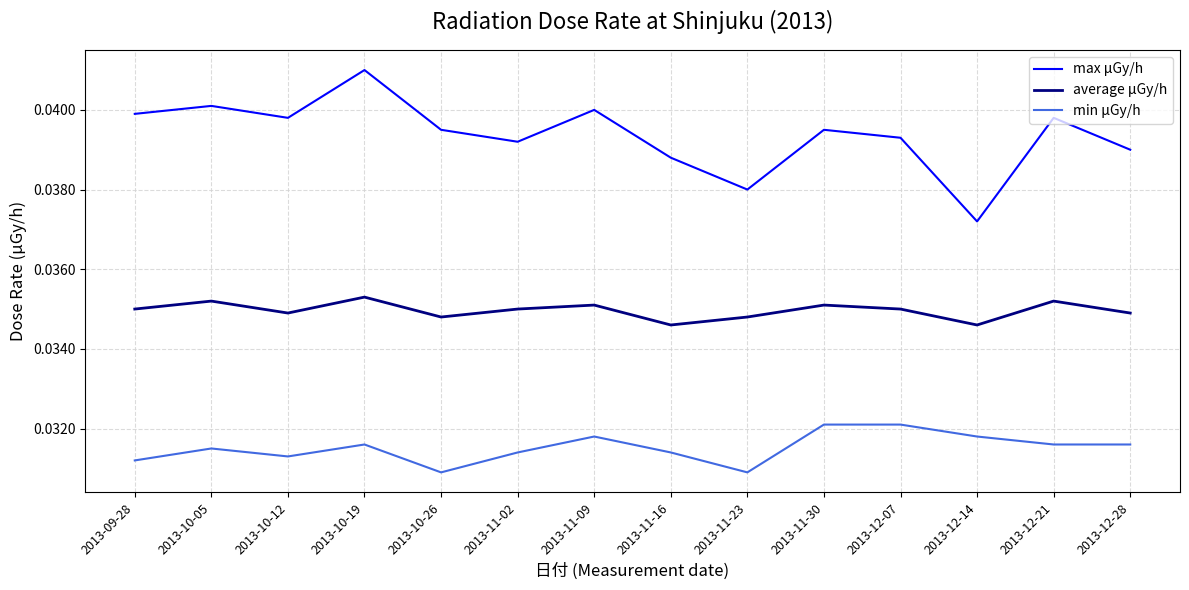

In average μGy/h, how many points are lower than both neighbors (excluding endpoints)?

4